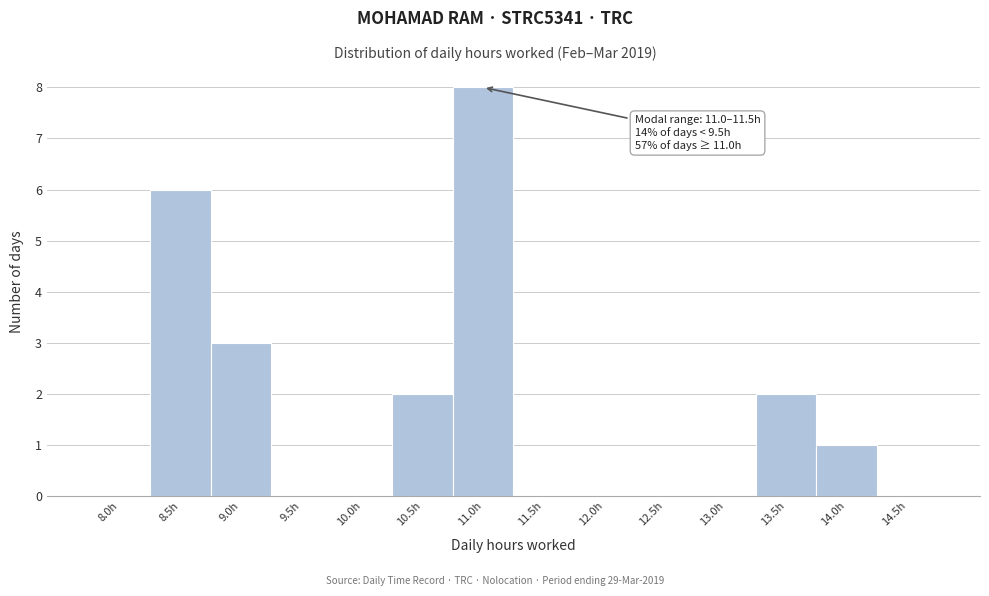

Reading right to left, transcribe all the data shown in this chart.

14.5h=0	14.0h=1	13.5h=2	13.0h=0	12.5h=0	12.0h=0	11.5h=0	11.0h=8	10.5h=2	10.0h=0	9.5h=0	9.0h=3	8.5h=6	8.0h=0